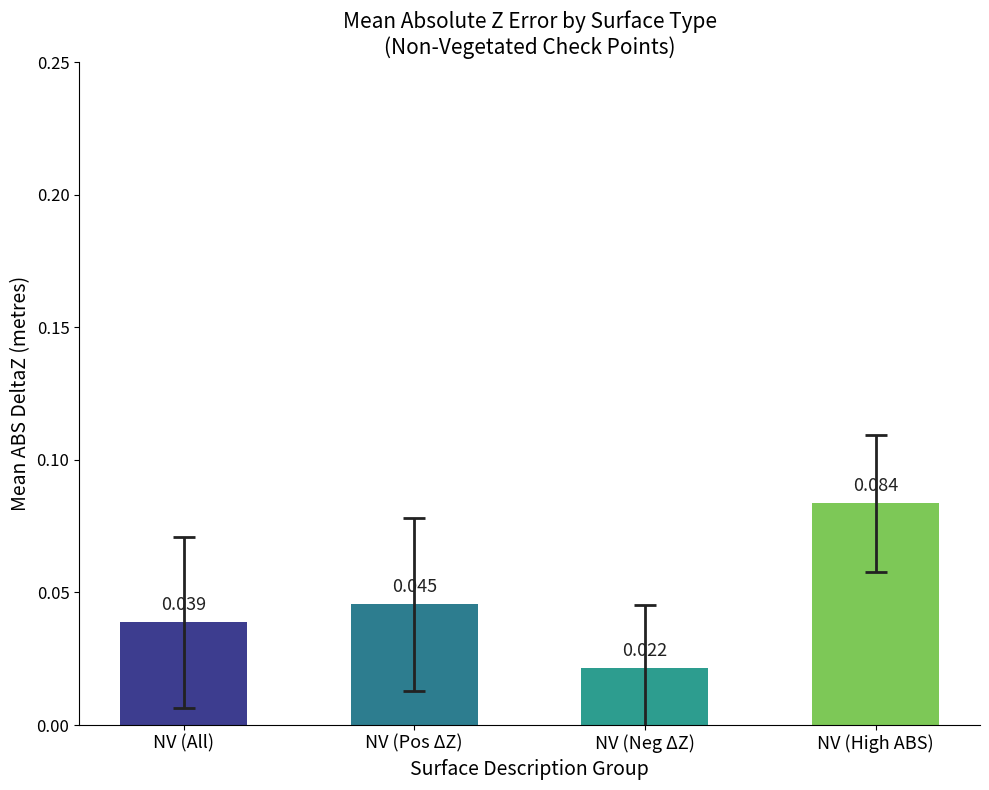

Rank the categories by value from highest to lowest.

NV (High ABS), NV (Pos ΔZ), NV (All), NV (Neg ΔZ)